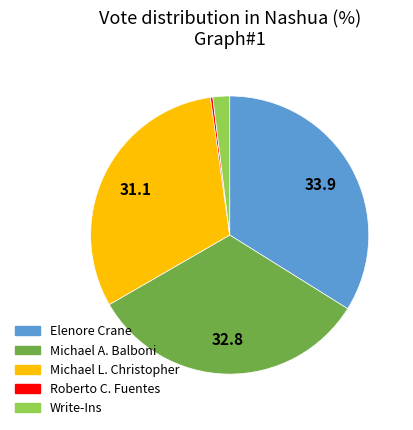

Does any single category account for the majority?

No